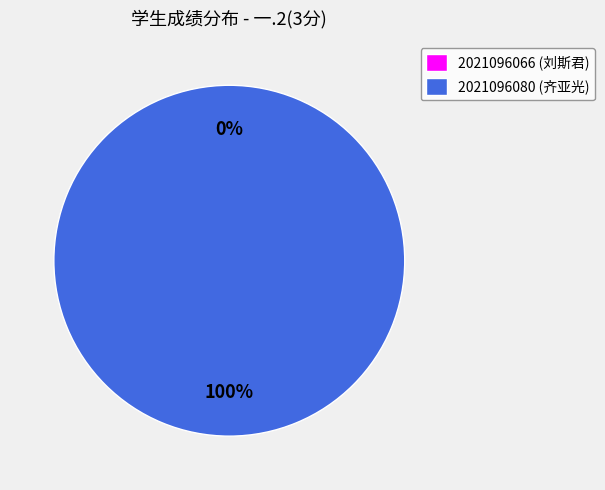

How many slices are in this pie chart?

2